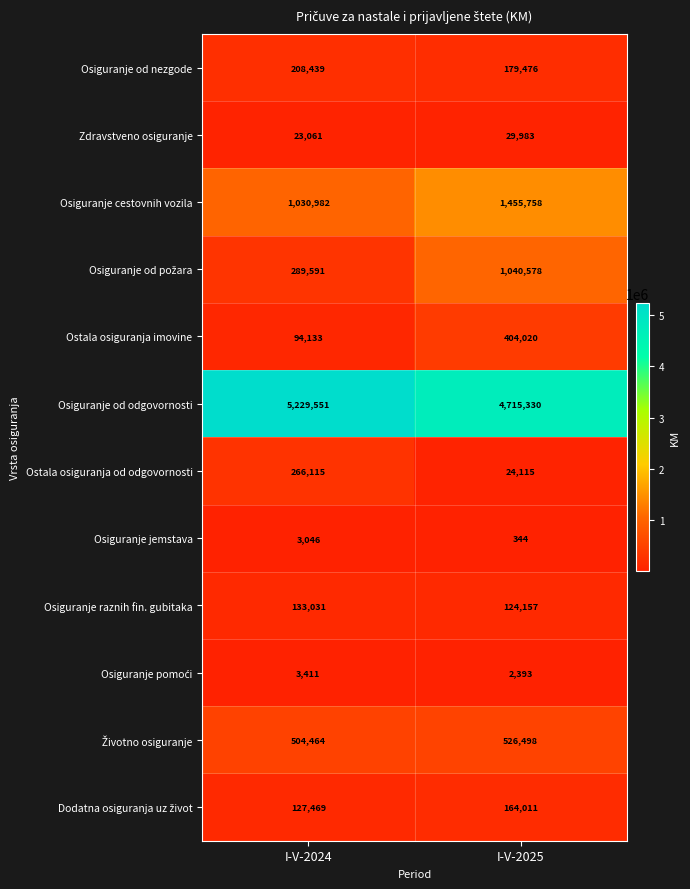

What is the sum of the Osiguranje od nezgode values at I-V-2025 and I-V-2024?

387915